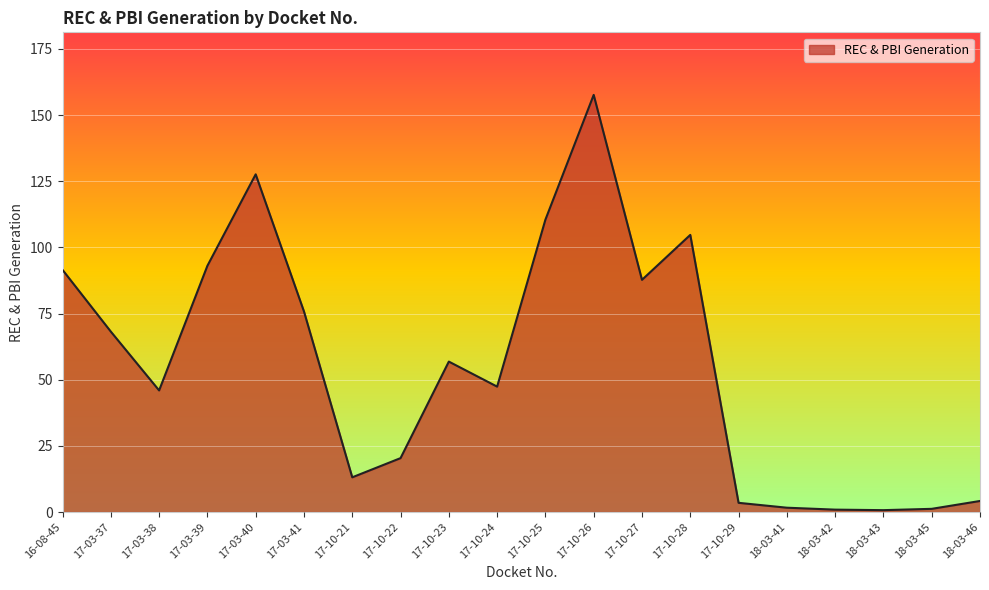

Where is the first local minimum?

17-03-38